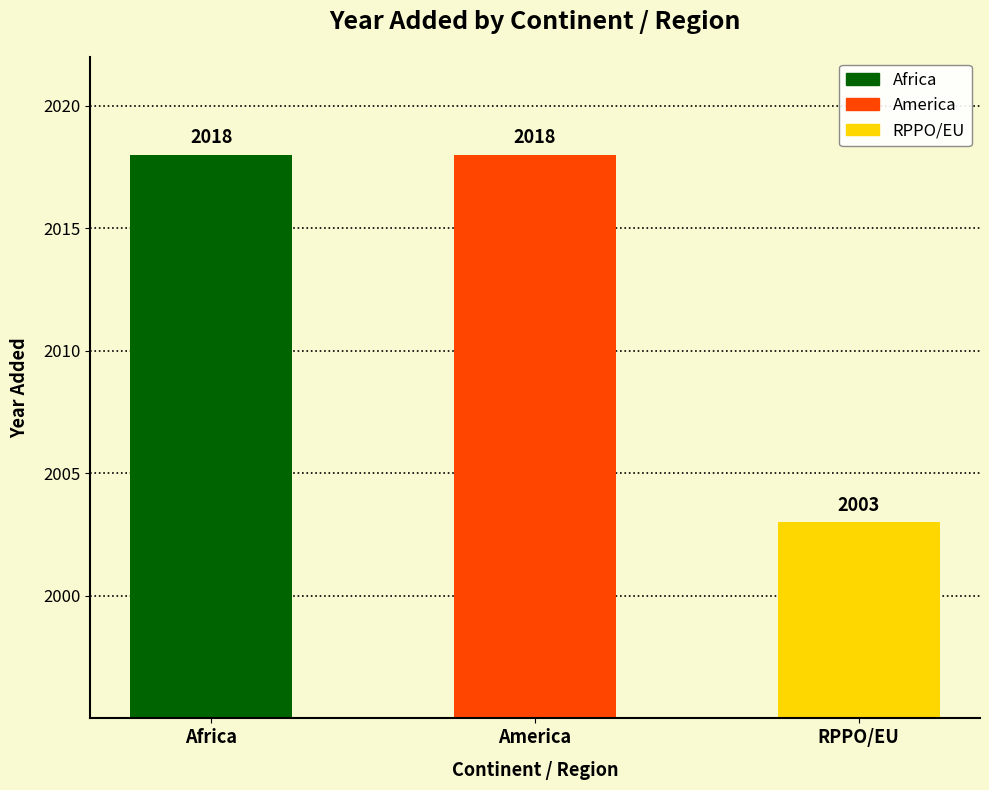

Where is the data nearest to the value 2010?

RPPO/EU